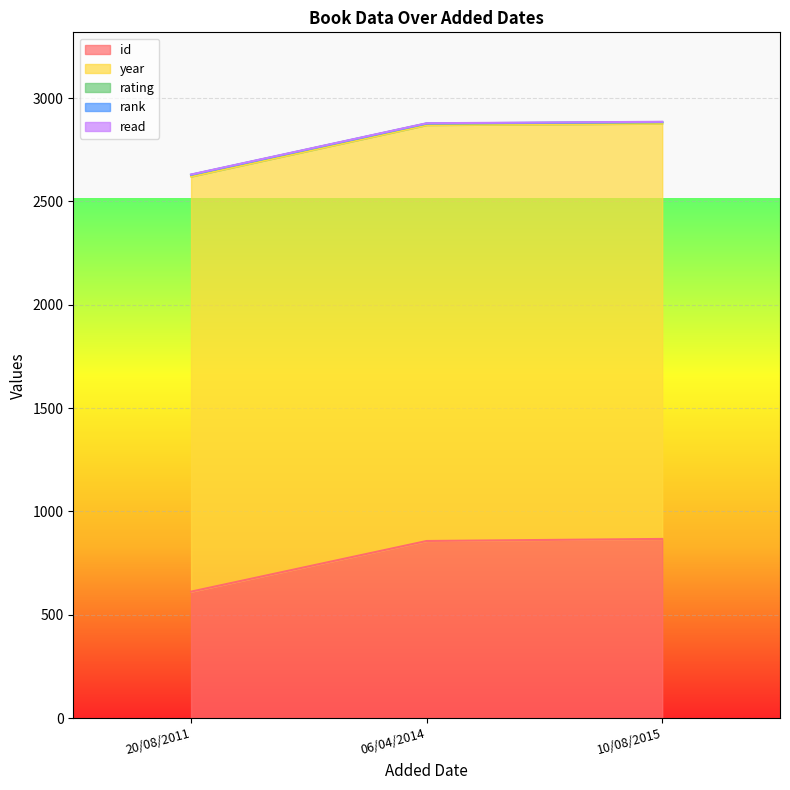

At how many categories does at least one series exceed 864?

3